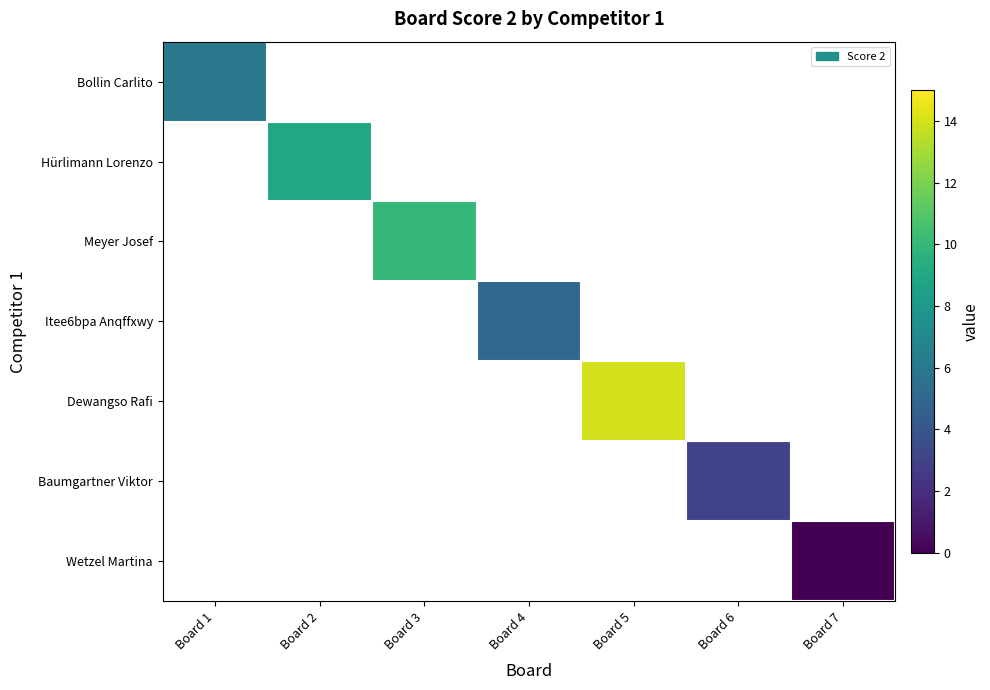

At how many categories does at least one series exceed 0?

6